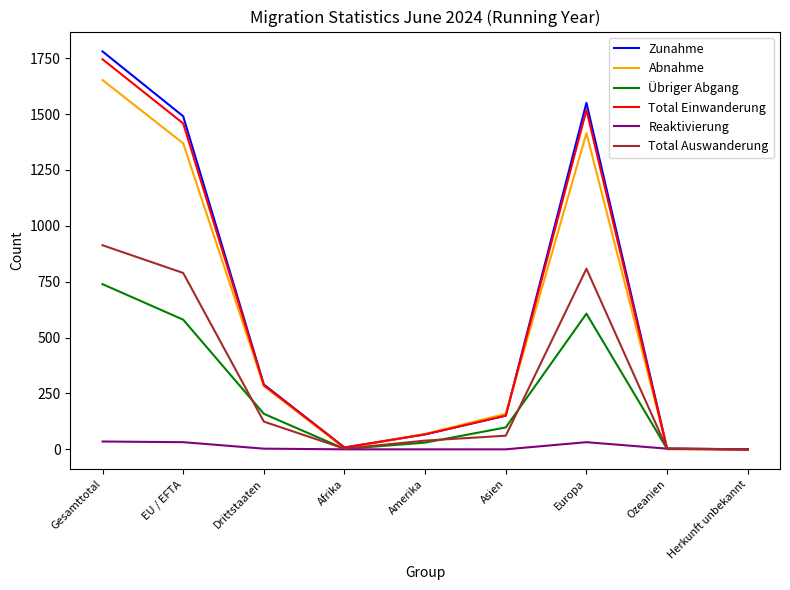

Does the chart display data point markers on the line(s)?

No